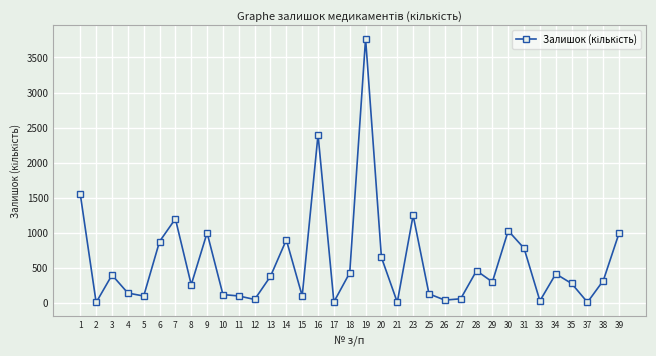

The value at 17 is 15. True or false?

True